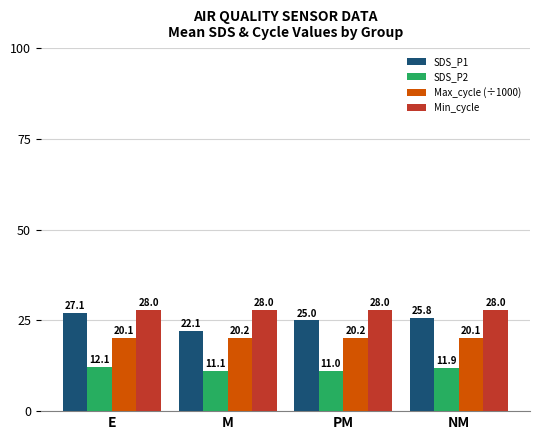

The Min_cycle series shows 37.8 at NM. True or false?

False